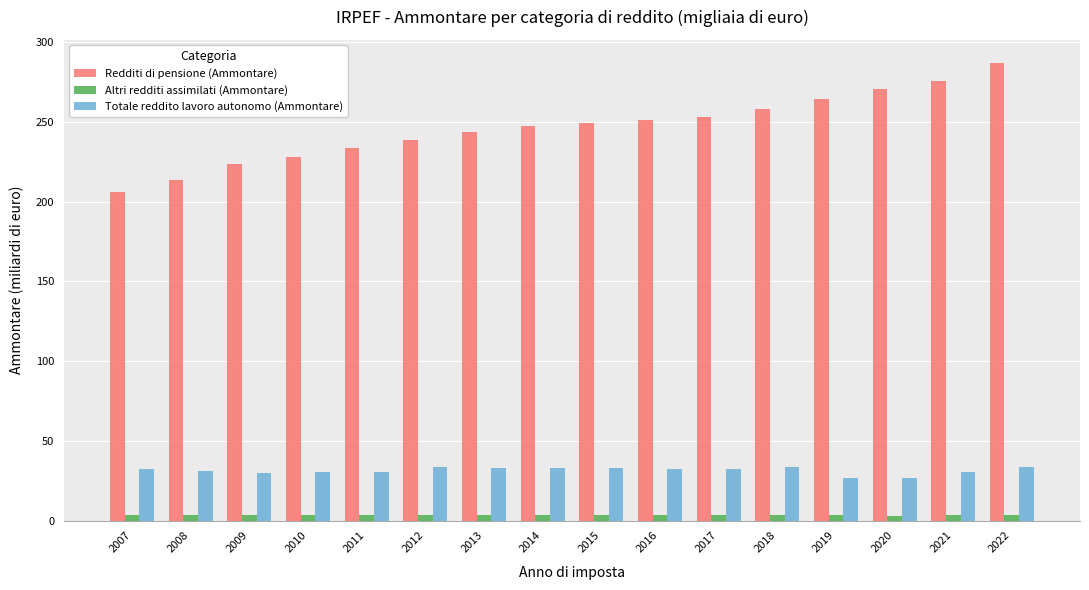

What is the average value of the Totale reddito lavoro autonomo (Ammontare) series?

31.3